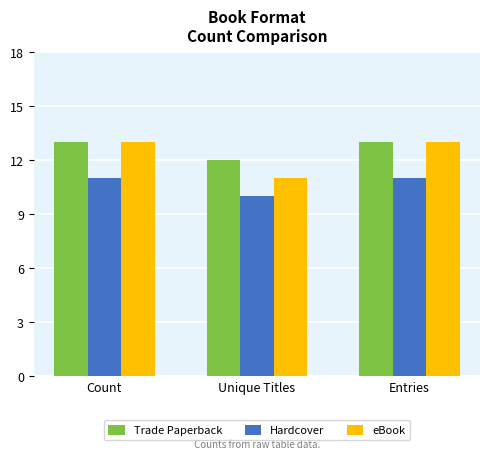

Between Count and Unique Titles, which series saw the biggest shift?

eBook